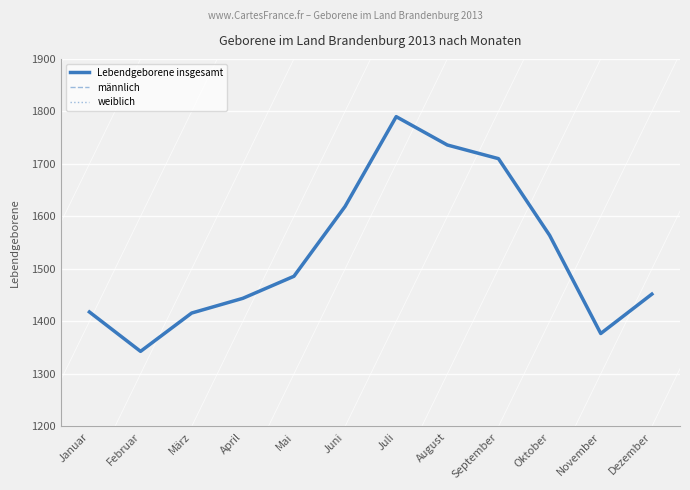

Reading left to right, what are all the values shown in this chart?

Lebendgeborene insgesamt: 1418	1343	1416	1444	1486	1619	1790	1736	1710	1564	1377	1452
männlich: 713	711	743	725	771	828	907	913	881	793	676	738
weiblich: 705	632	673	719	715	791	883	823	829	771	701	714